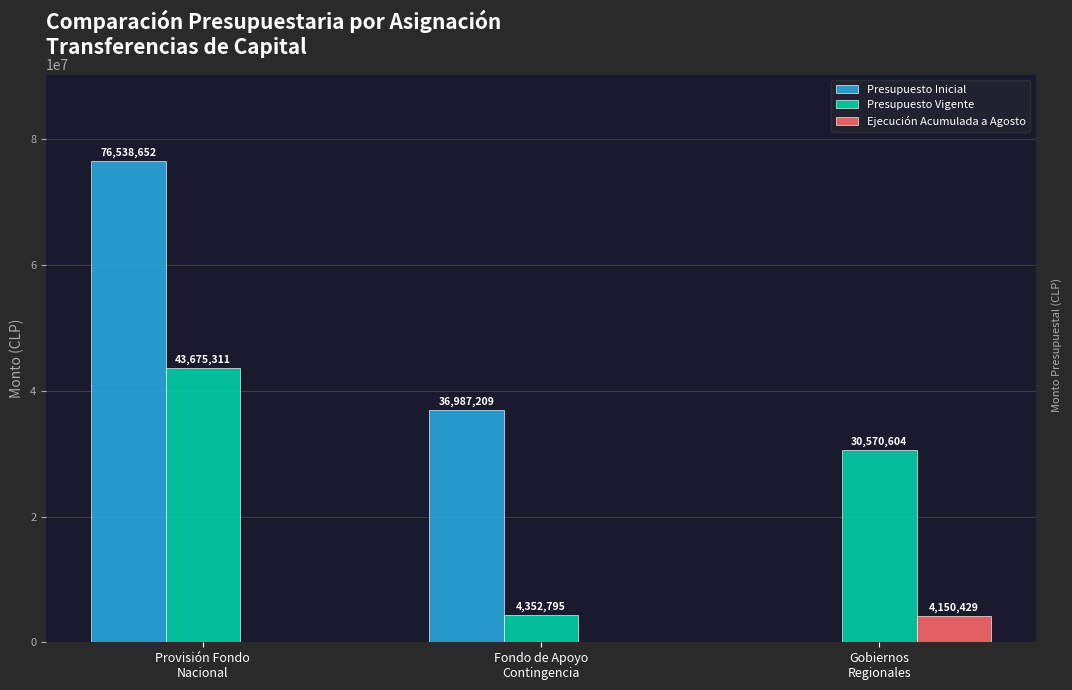

Which series has the largest total across all categories?

Presupuesto Inicial